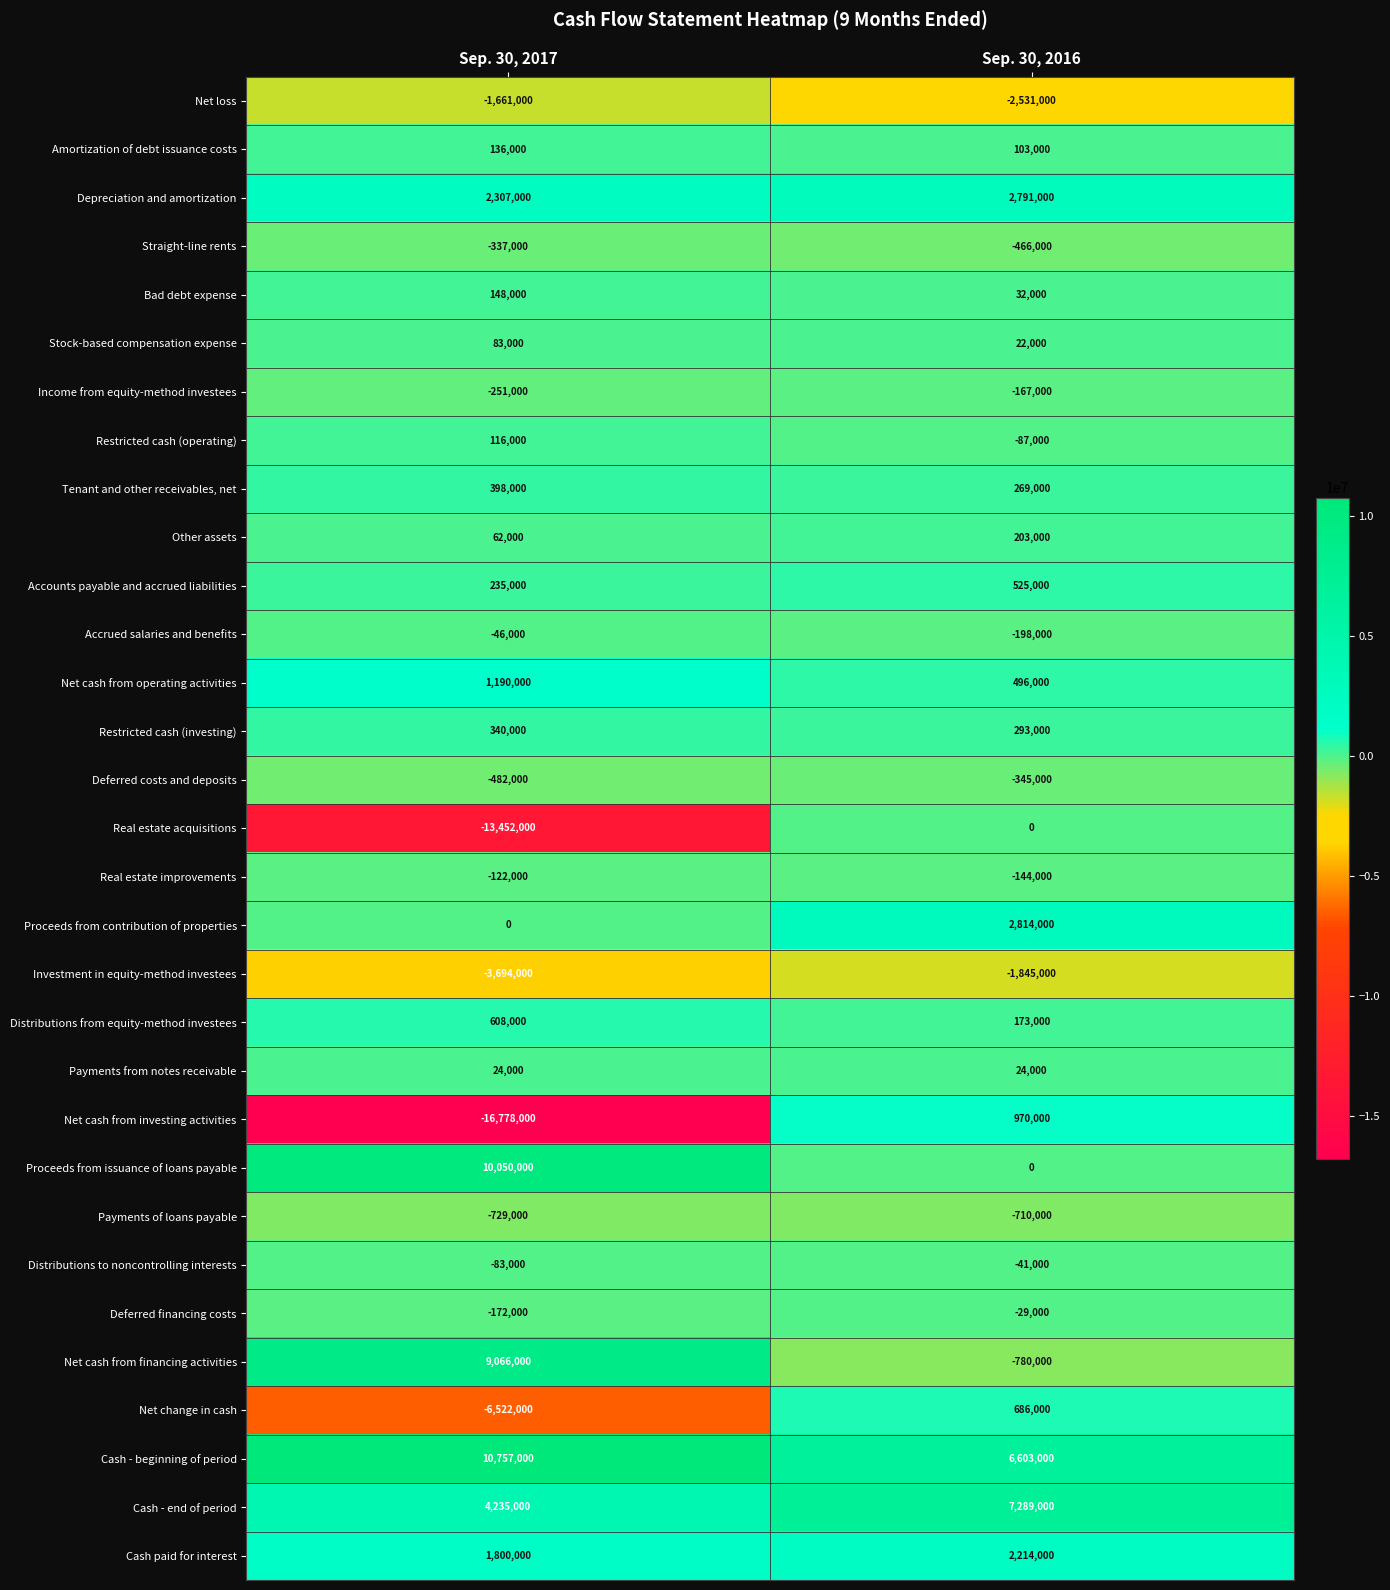

At which category is the sum across all series the highest?

Sep. 30, 2016